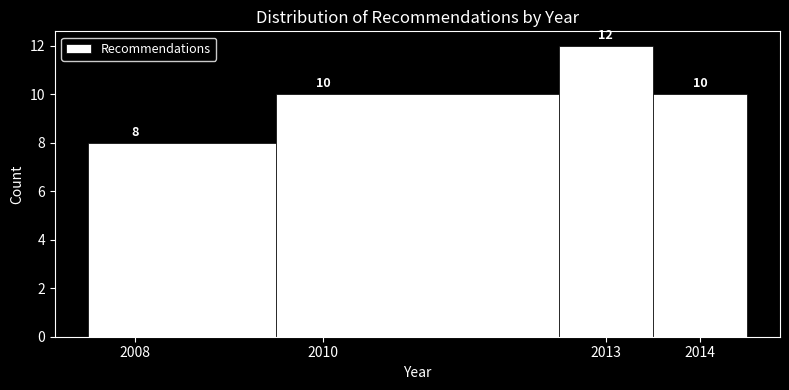

Reading left to right, transcribe this chart: for each bar, give the range it covers on the x-axis and its height.

2007.5 to 2009.5: 8
2009.5 to 2012.5: 10
2012.5 to 2013.5: 12
2013.5 to 2014.5: 10